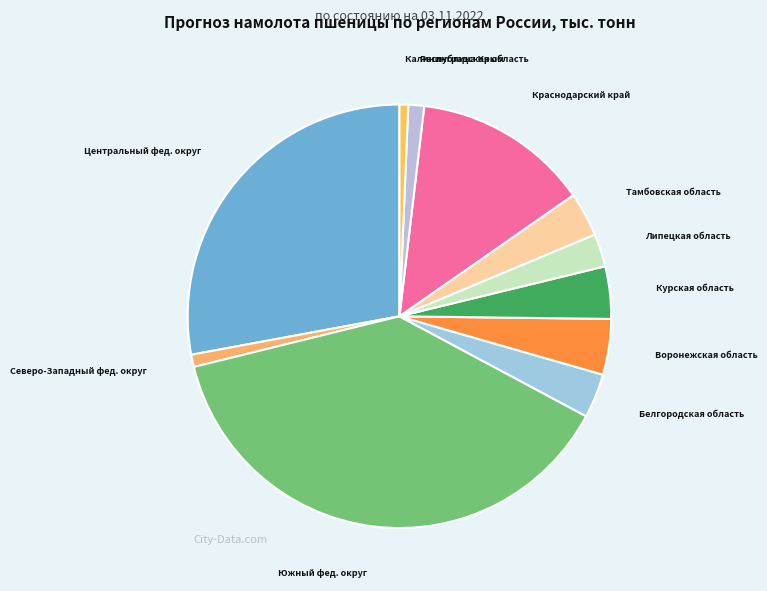

Between Краснодарский край and Республика Крым, which is larger?

Краснодарский край